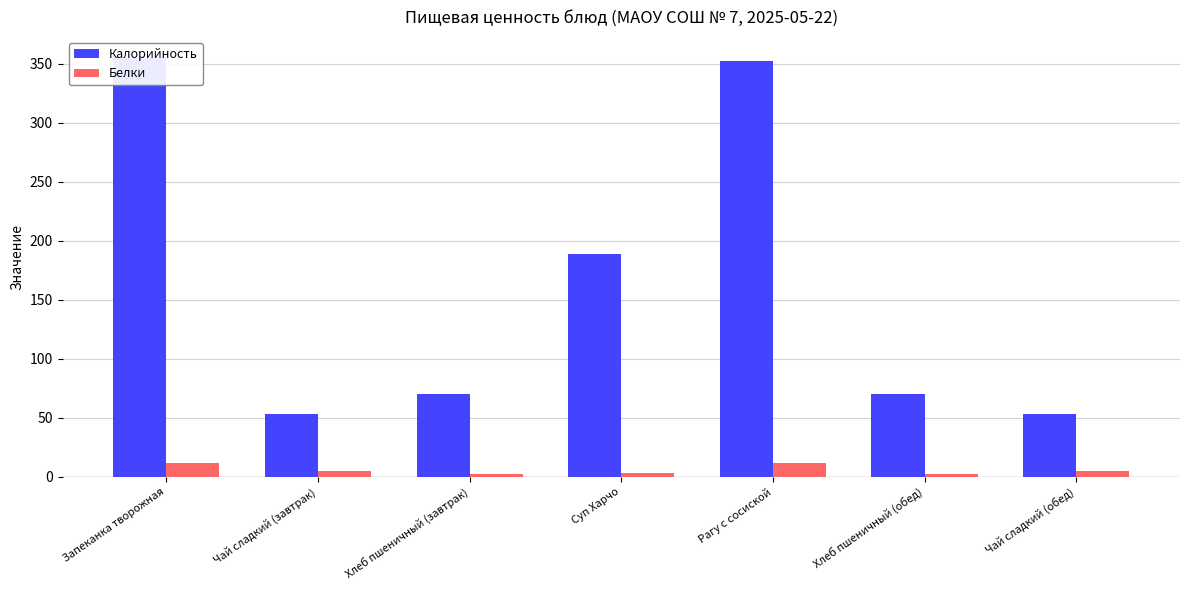

At how many categories does at least one series exceed 177?

3